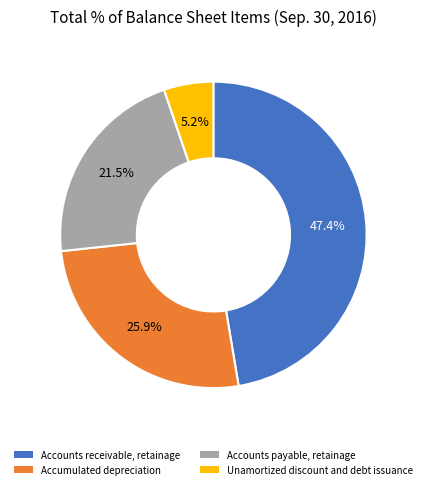

Between Unamortized discount and debt issuance and Accumulated depreciation, which is larger?

Accumulated depreciation